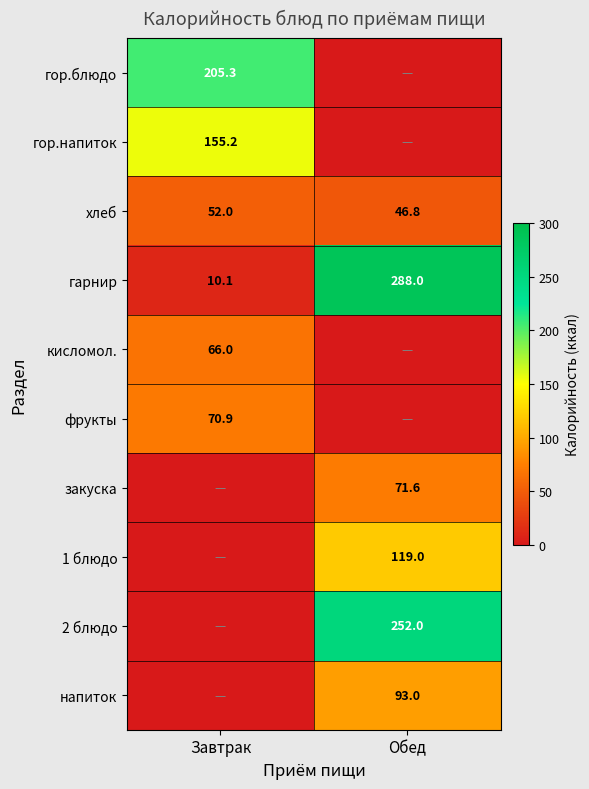

The value of 1 блюдо at Обед is 199.8. True or false?

False